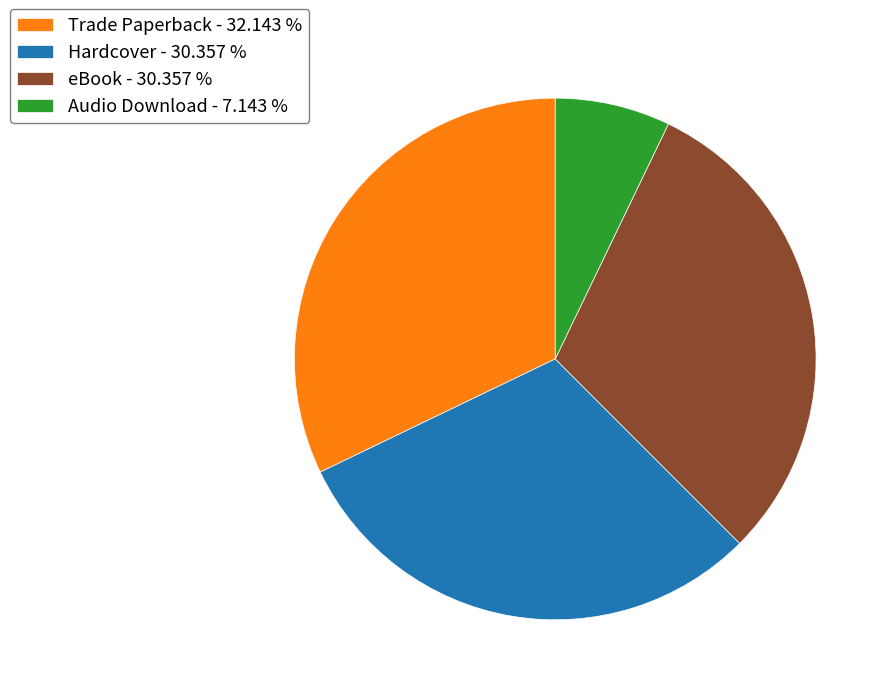

Is eBook - 30.357 % the majority of the pie?

No